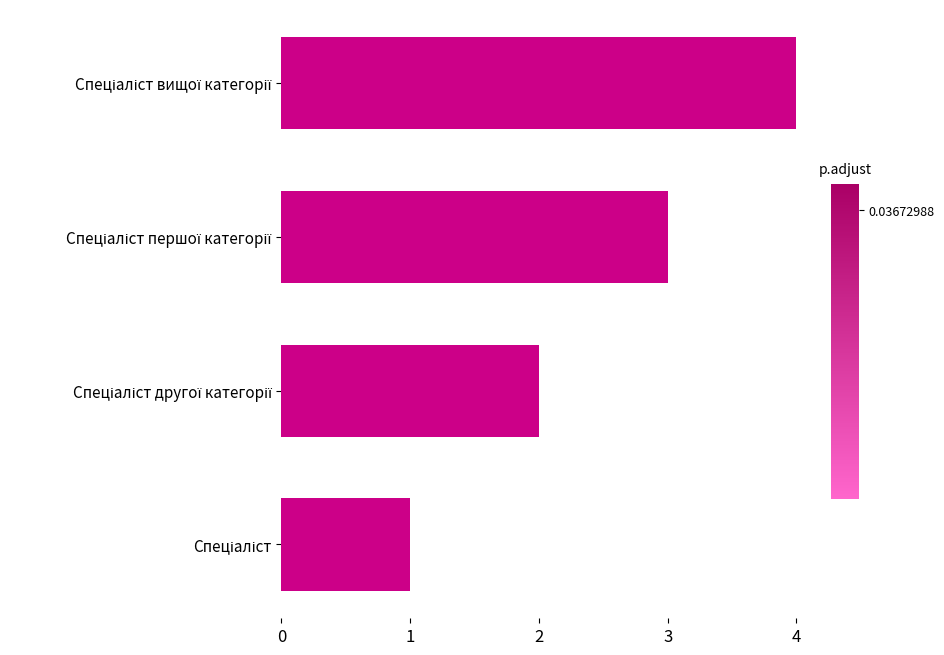

What is the greatest value displayed?

4